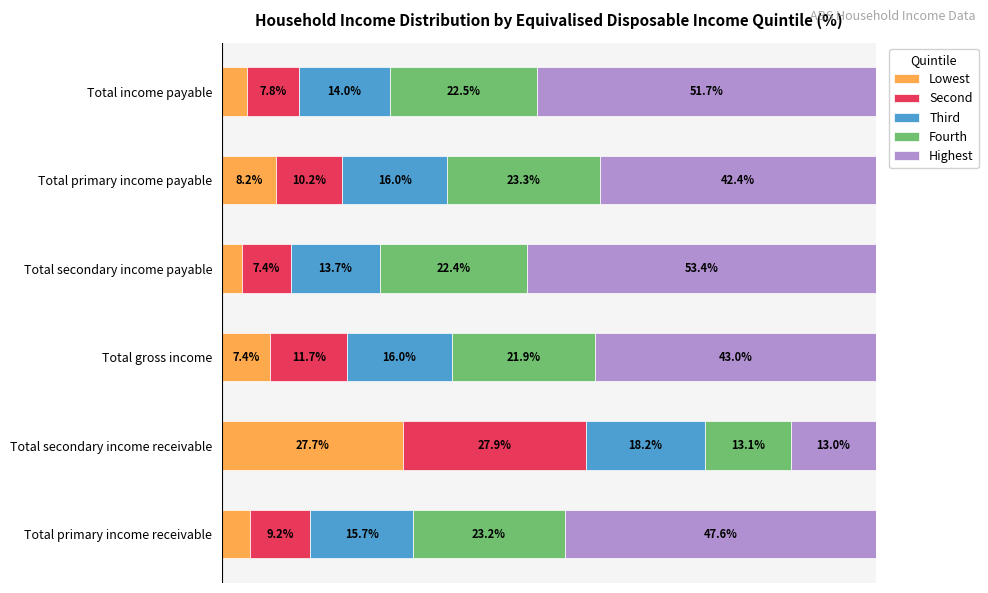

At which label does Lowest reach its minimum?

Total secondary income payable